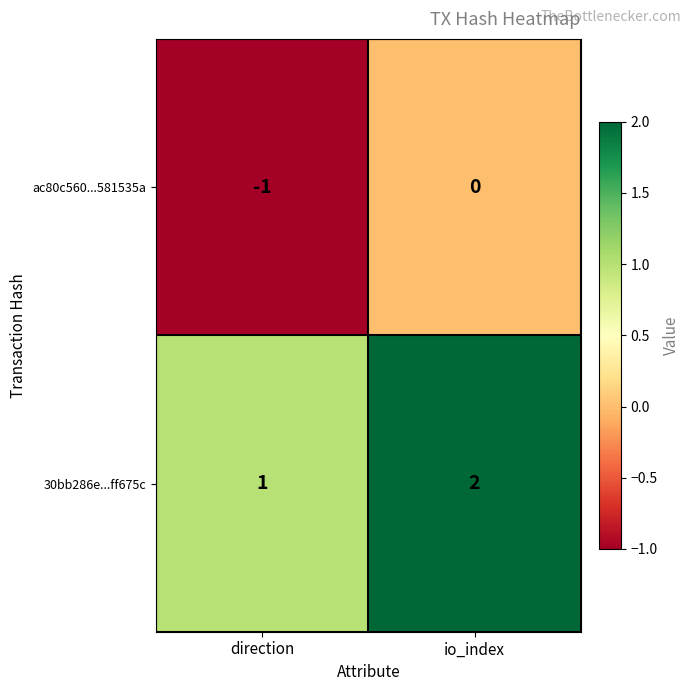

At which category does the chart reach its peak across all series?

io_index